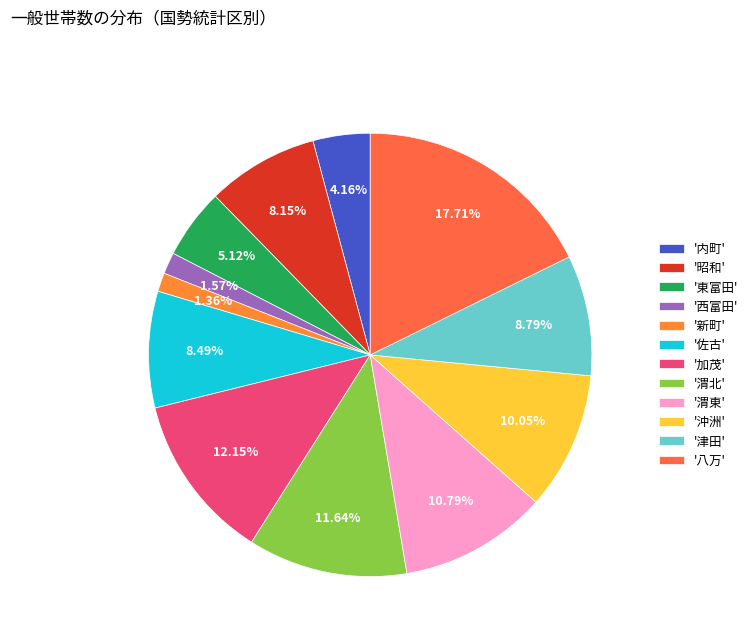

How many segments does this pie chart have?

12